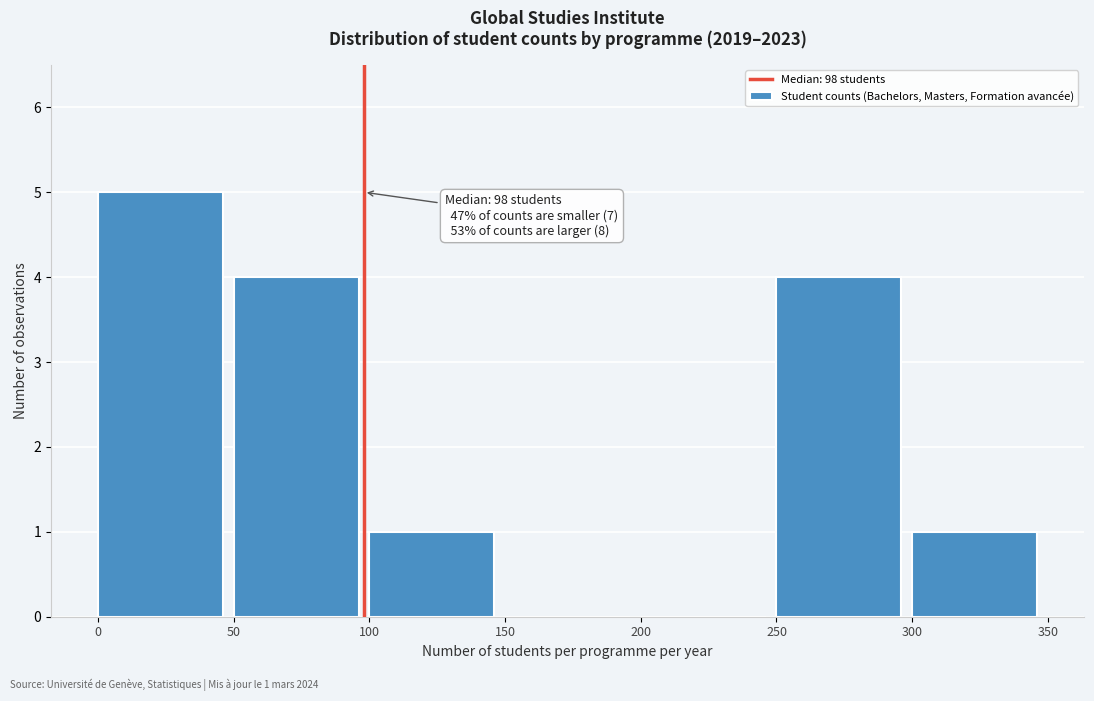

Which range on the x-axis has the tallest bar?

0 to 50